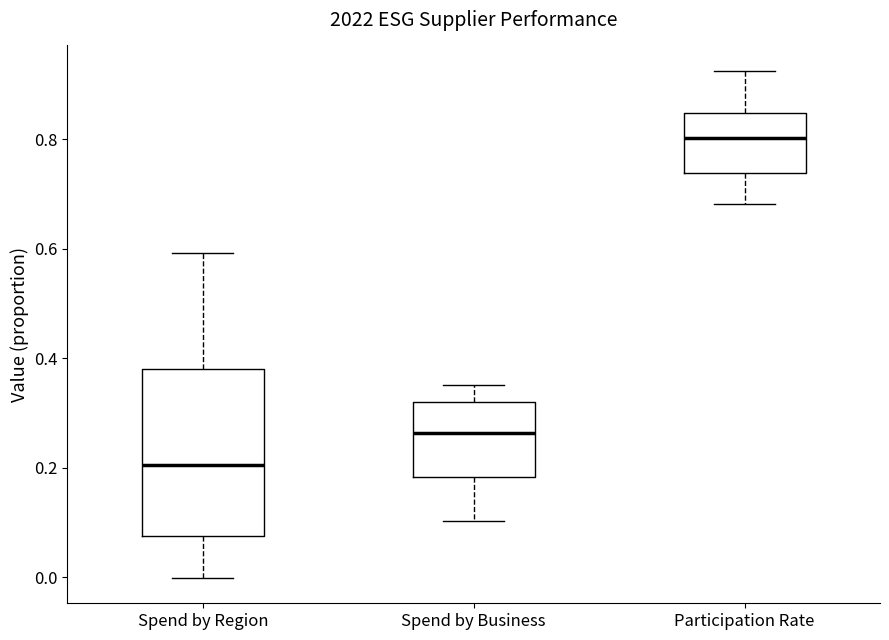

Reading left to right, transcribe this box plot: for each box, give where its median line is, the range the box spans, and where its two whiskers end, as read against the y-axis. The values are not printed on the chart, so give them approximately, as read against the axis.

Spend by Region: median 0.20, box 0.08 to 0.38, whiskers 0.00 to 0.60
Spend by Business: median 0.26, box 0.18 to 0.32, whiskers 0.10 to 0.36
Participation Rate: median 0.80, box 0.74 to 0.84, whiskers 0.68 to 0.92